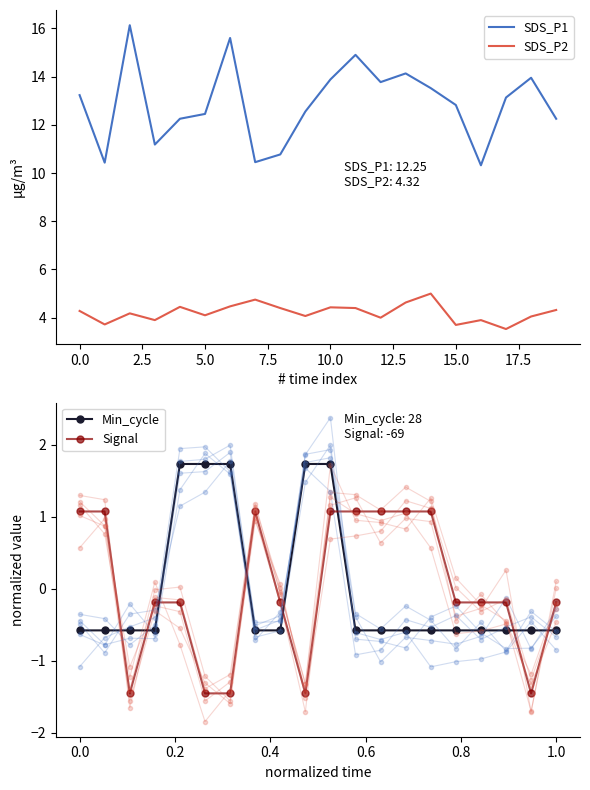

True or false: Signal and SDS_P1 cross at least once.

False